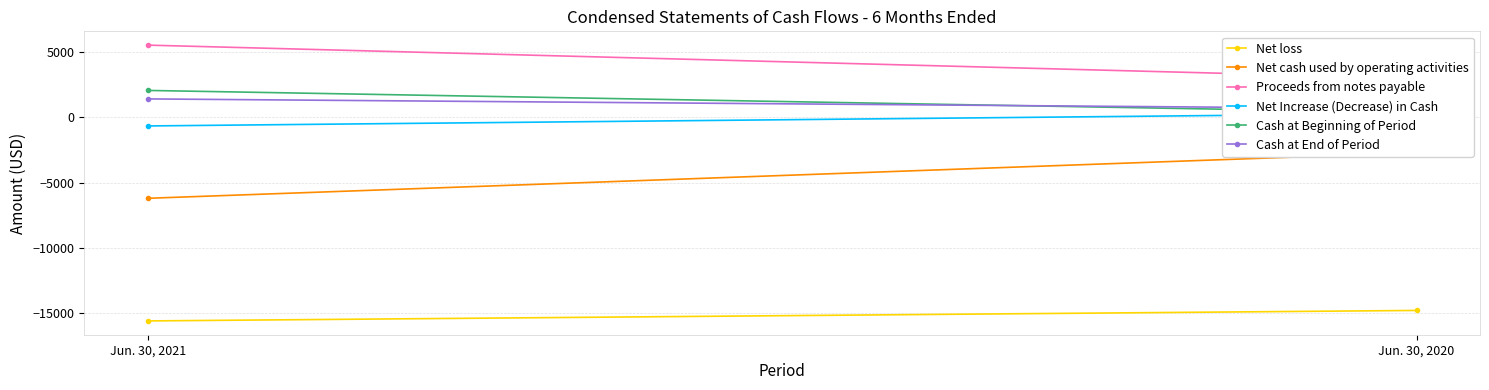

What is the average value of the Proceeds from notes payable series?

4275